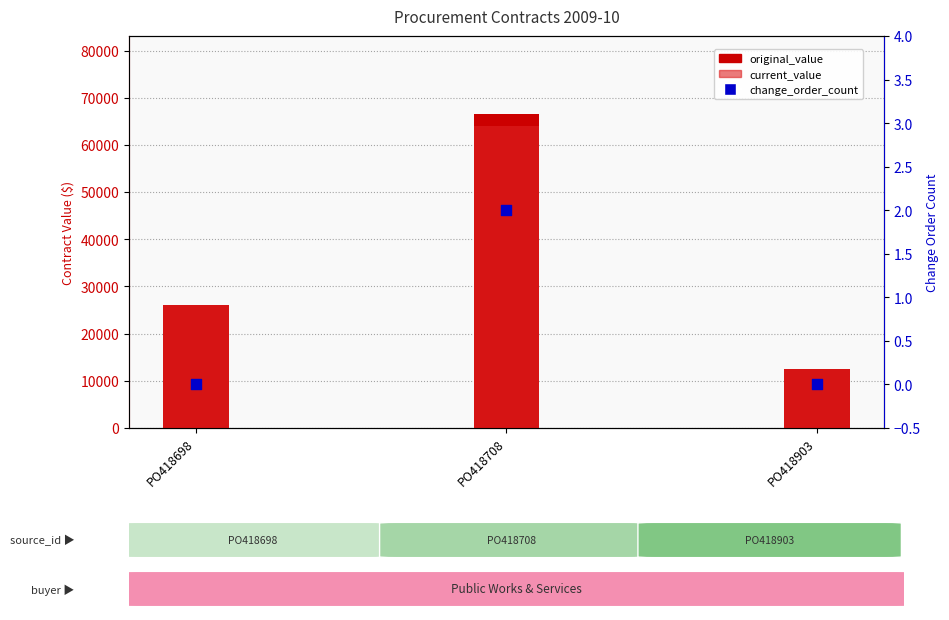

At which category is the sum across all series the highest?

PO418708